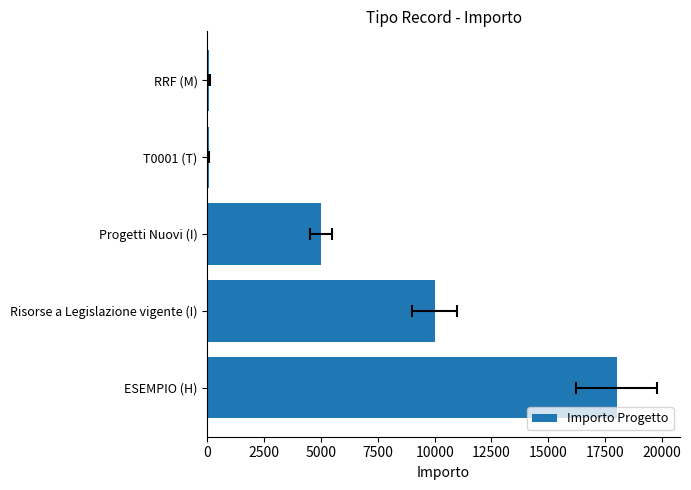

Reading left to right, extract all data points from this chart.

18000	10000	5000	60	100